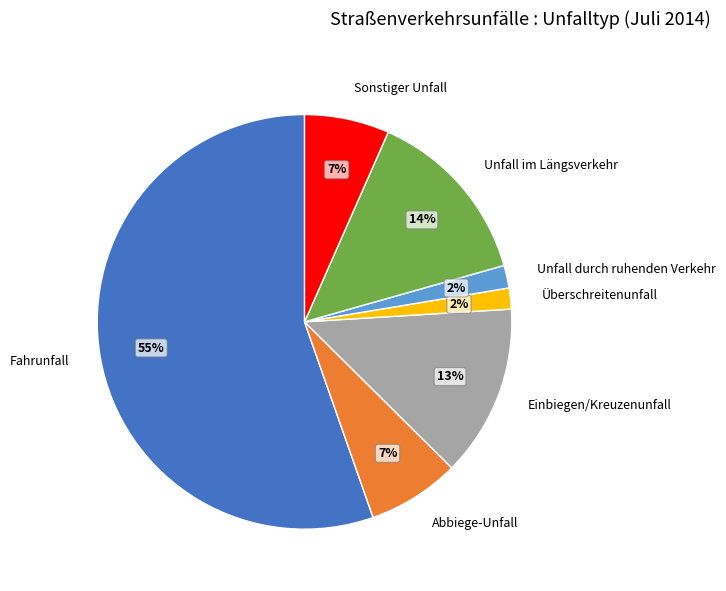

Is Fahrunfall the majority of the pie?

Yes